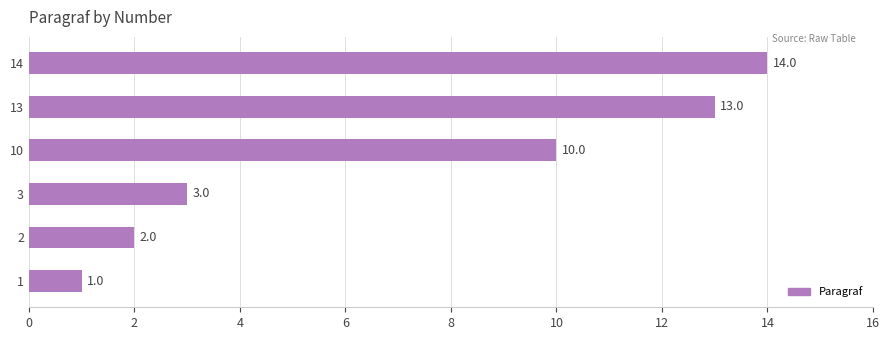

Is it true that the value at 13 is 13?

True